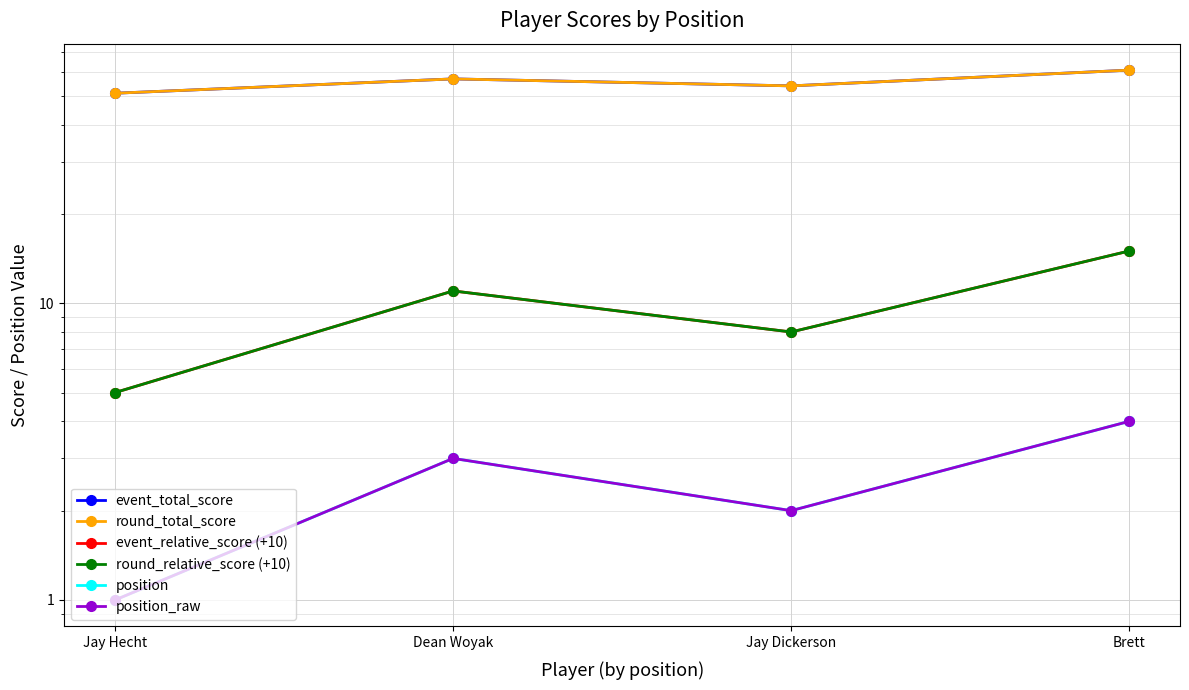

How many values in the position_raw series exceed 3?

1